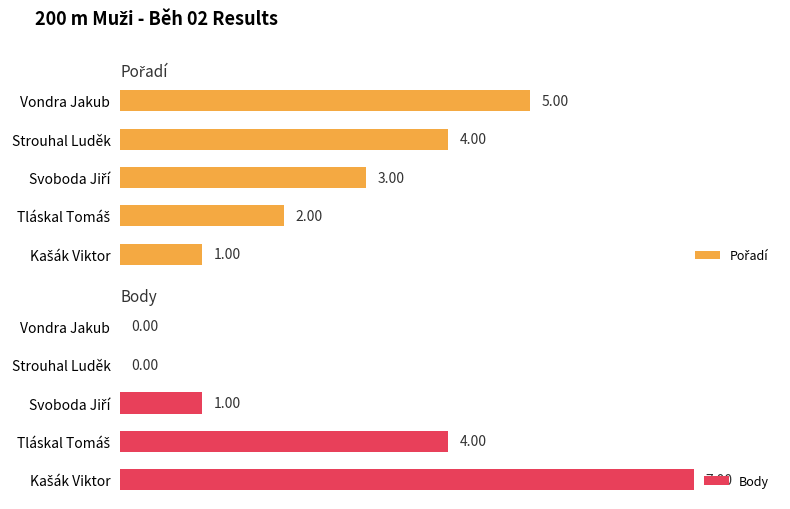

What is the difference between the maximum and minimum values in the Body series?

7